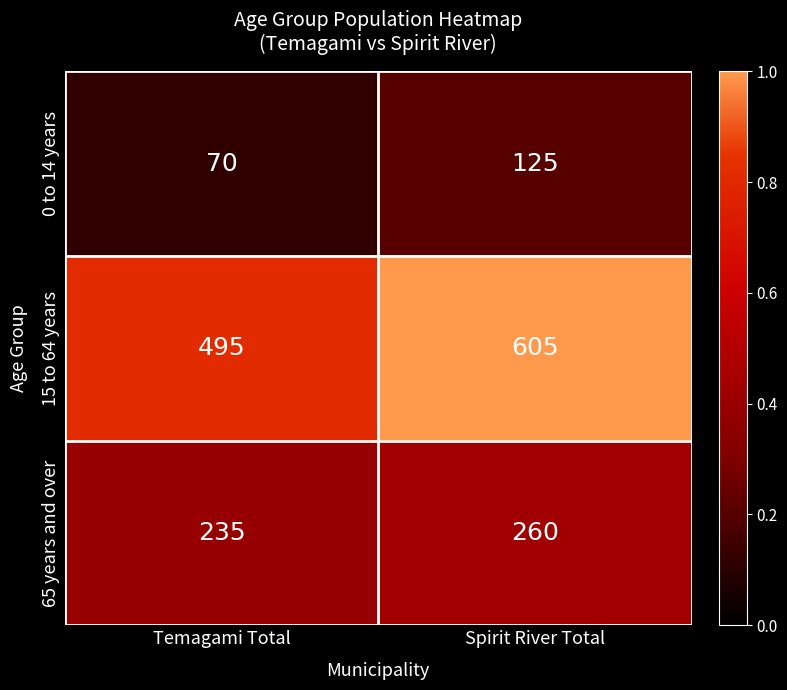

Reading right to left, list all the values displayed in this chart.

0 to 14 years: 125	70
15 to 64 years: 605	495
65 years and over: 260	235